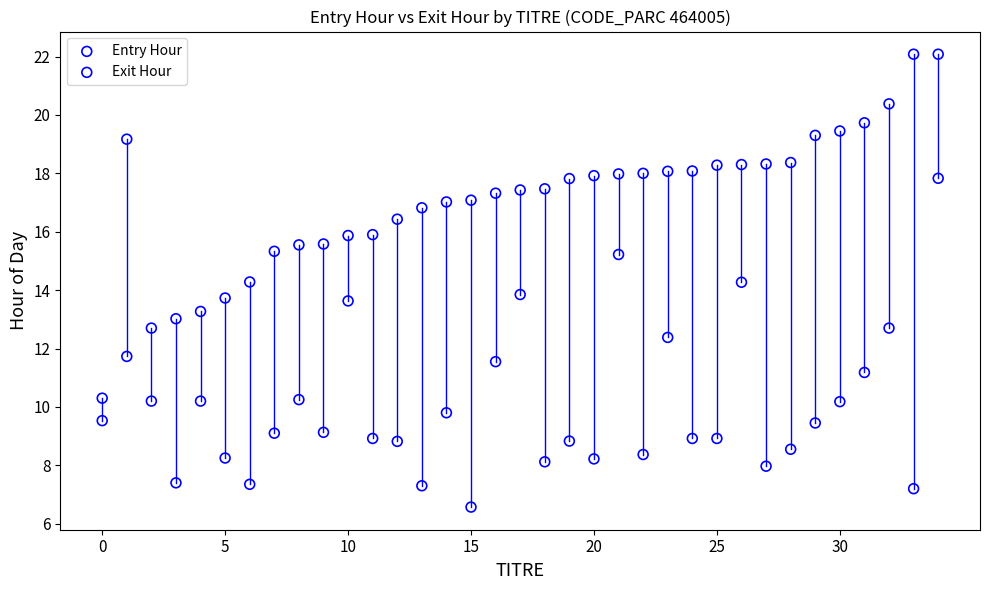

Which series reaches the minimum Y coordinate?

Entry Hour